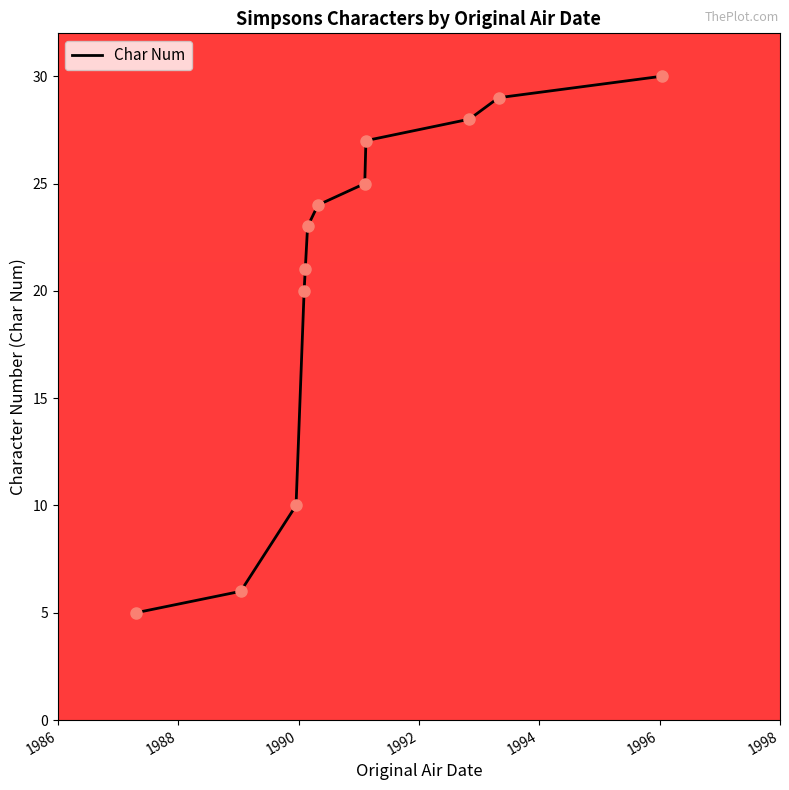

What is the minimum value shown in the chart?

5